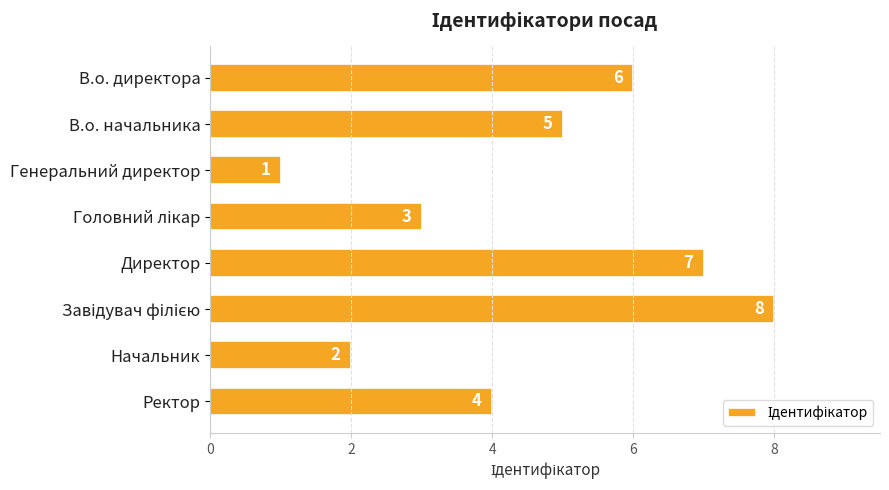

Reading bottom to top, what are all the values shown in this chart?

4	2	8	7	3	1	5	6